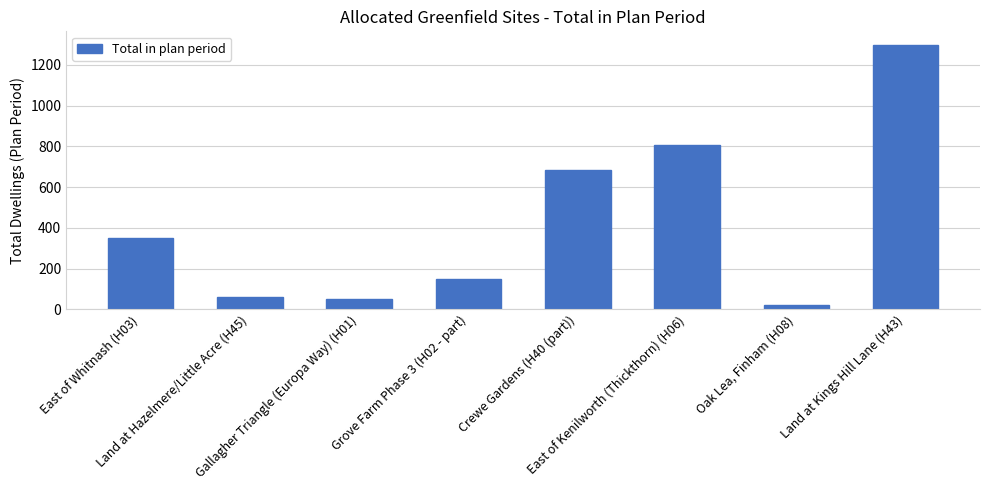

Approximately how many times larger is the value at Land at Kings Hill Lane (H43) compared to Grove Farm Phase 3 (H02 - part)?

8.7